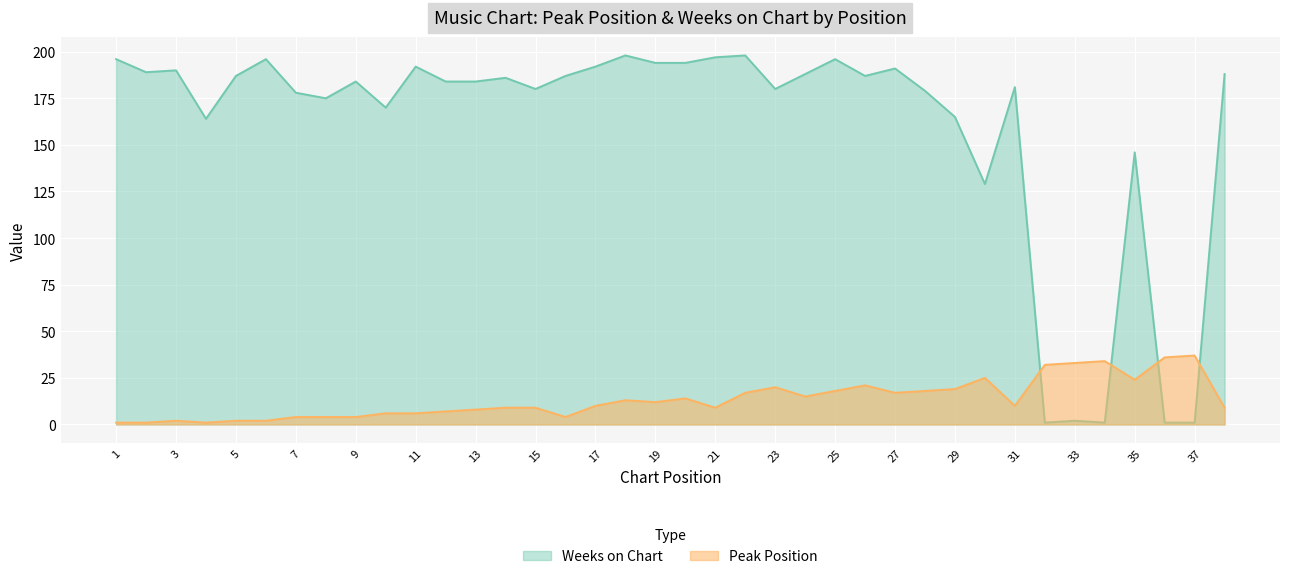

True or false: Weeks on Chart and Peak Position cross at least once.

True